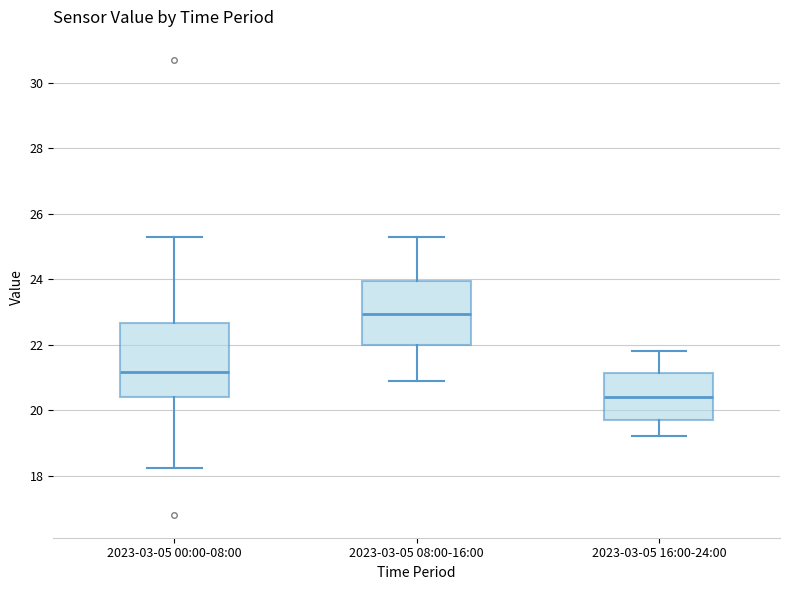

Reading left to right, read every box against the y-axis: the position of its median line, the range the box covers, and the ends of its whiskers. The values are not printed on the chart, so give them approximately, as read against the axis.

2023-03-05 00:00-08:00: median 21.2, box 20.4 to 22.6, whiskers 18.2 to 25.4
2023-03-05 08:00-16:00: median 23.0, box 22.0 to 24.0, whiskers 21.0 to 25.4
2023-03-05 16:00-24:00: median 20.4, box 19.8 to 21.2, whiskers 19.2 to 21.8